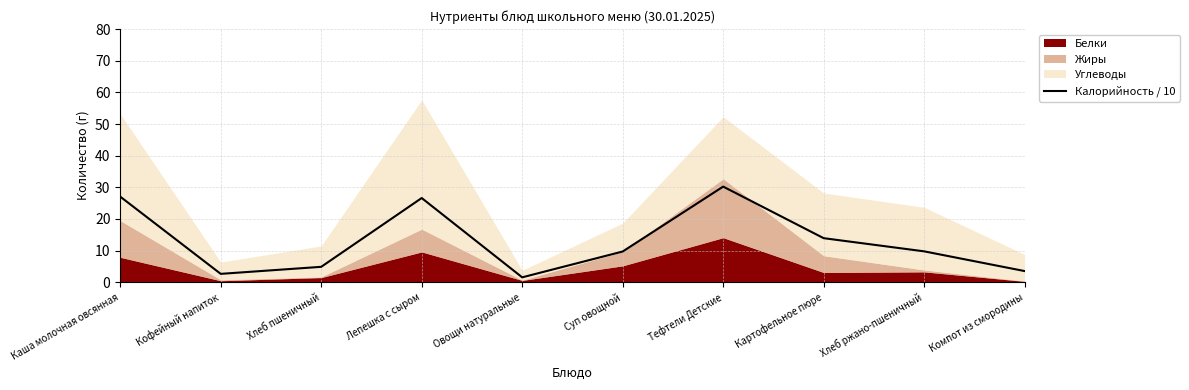

How many points are lower than both their immediate neighbors (excluding endpoints)?

2